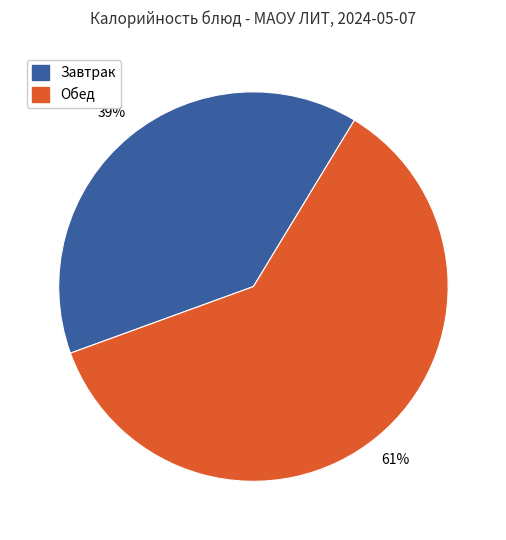

How many slices are in this pie chart?

2